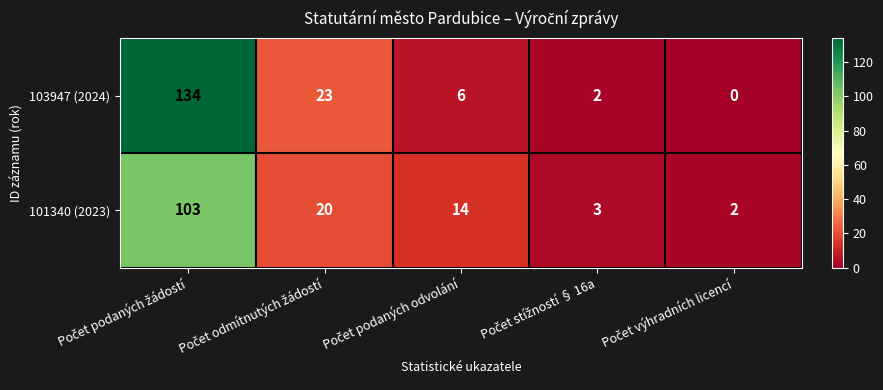

Which series has the largest total across all categories?

103947 (2024)